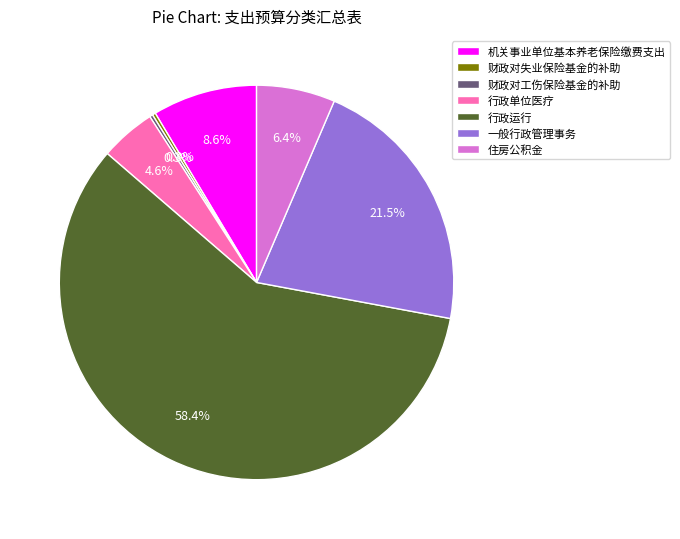

What is the ratio of the value at 机关事业单位基本养老保险缴费支出 to the value at 一般行政管理事务?

0.4